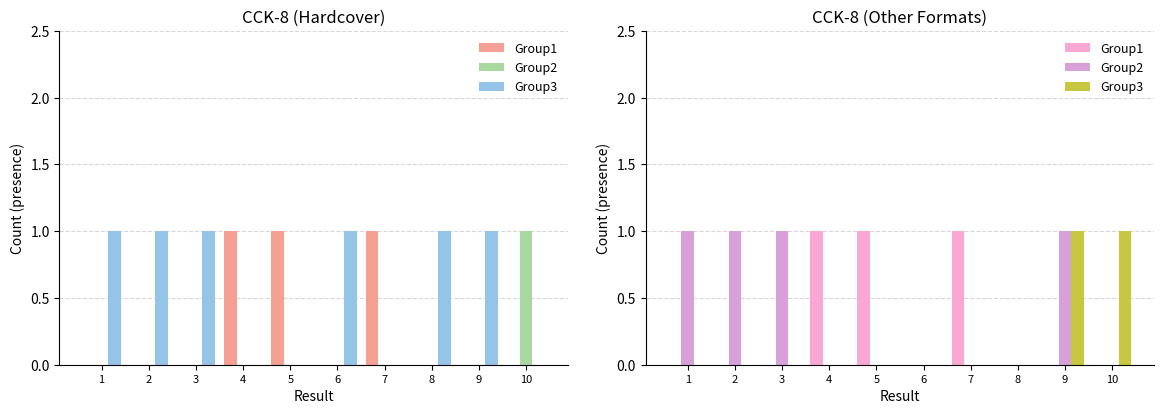

Is the value of Group2 at 7 greater than the value of Group1 at 5?

No